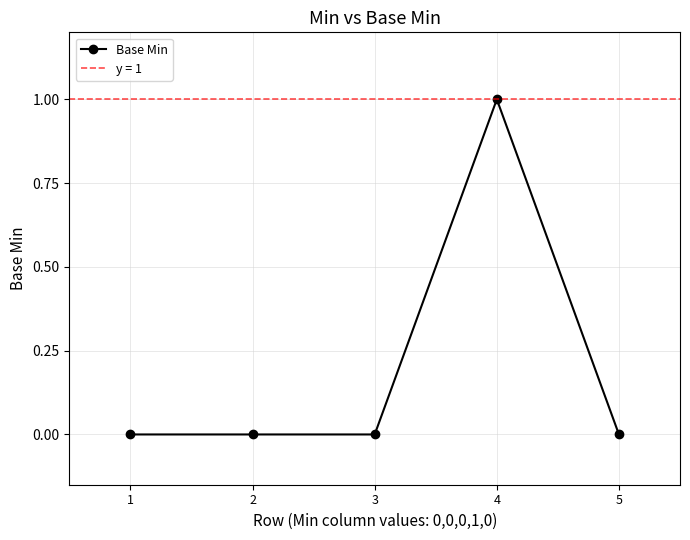

Reading left to right, extract all data points from this chart.

1=0	2=0	3=0	4=1	5=0